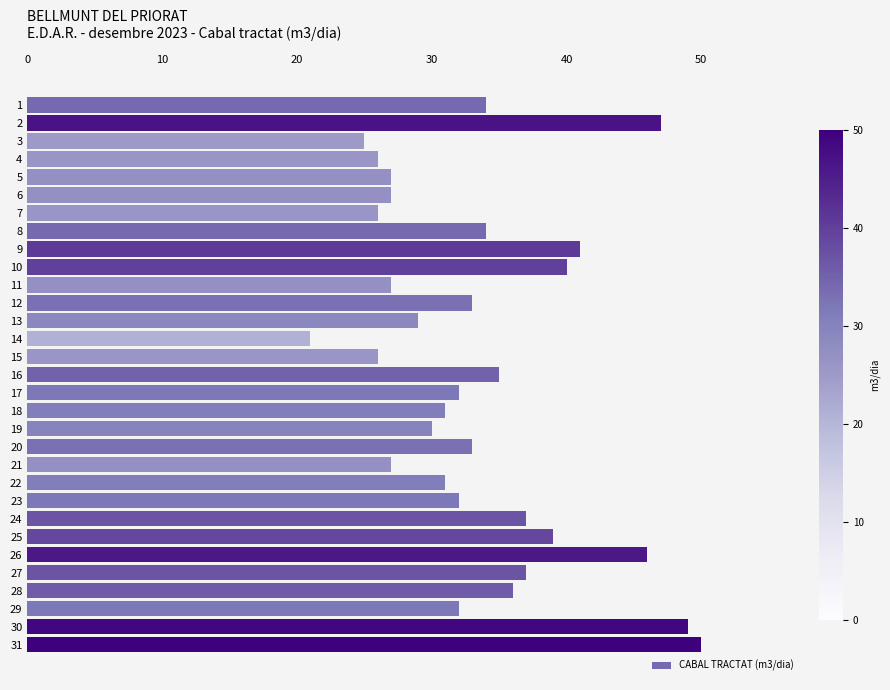

True or false: the data shows 34 at 31.

False